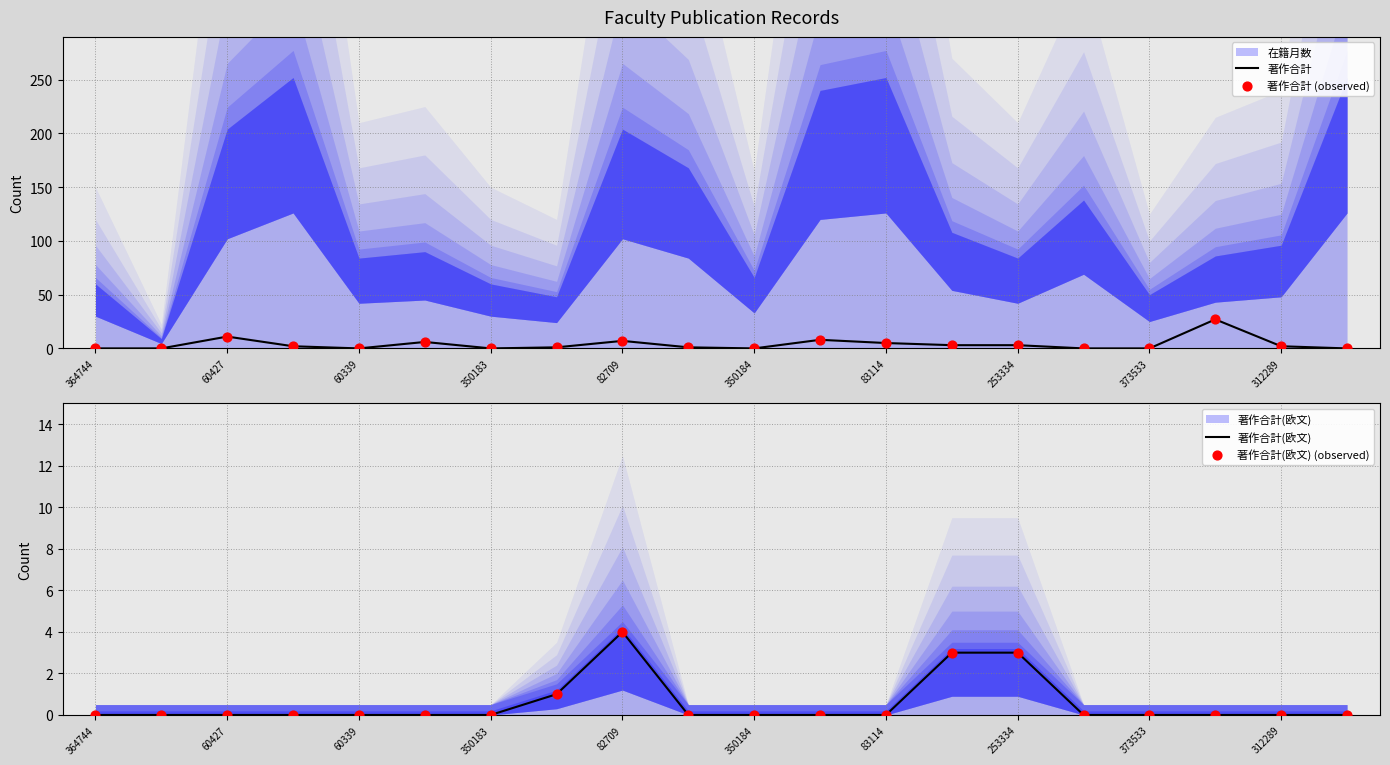

Which series reaches the minimum Y coordinate?

著作合計